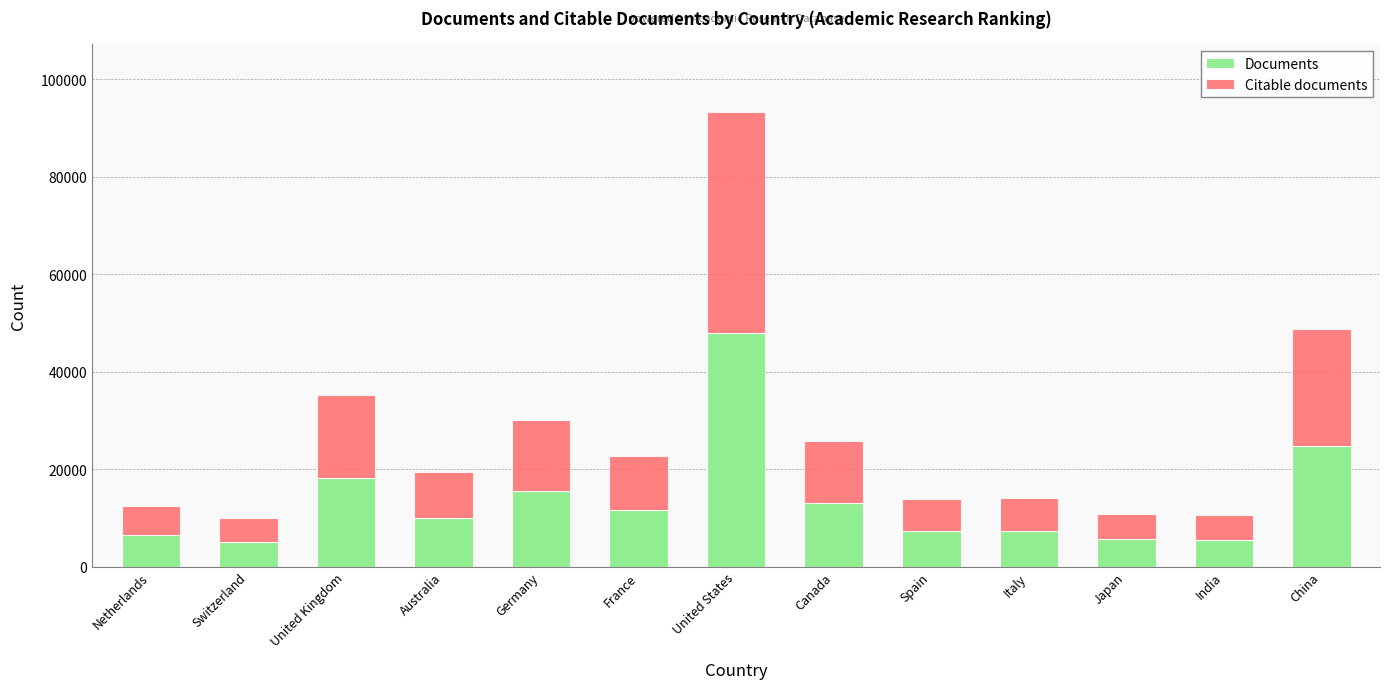

What is the highest value of the Documents series?

47872